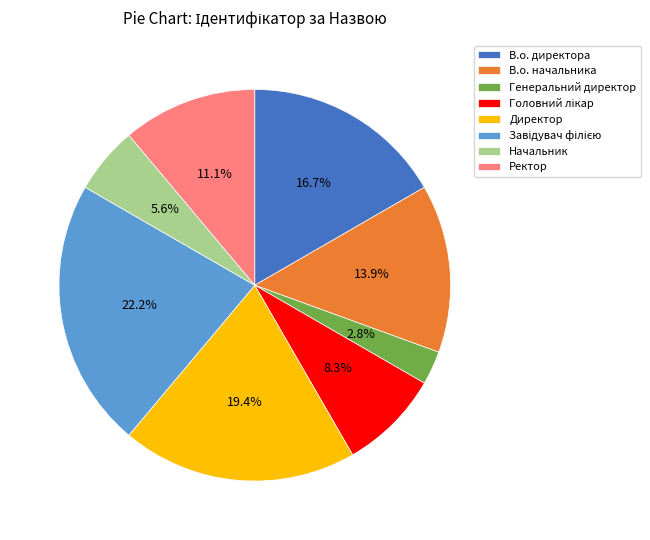

Does Начальник account for over 50% of the chart?

No